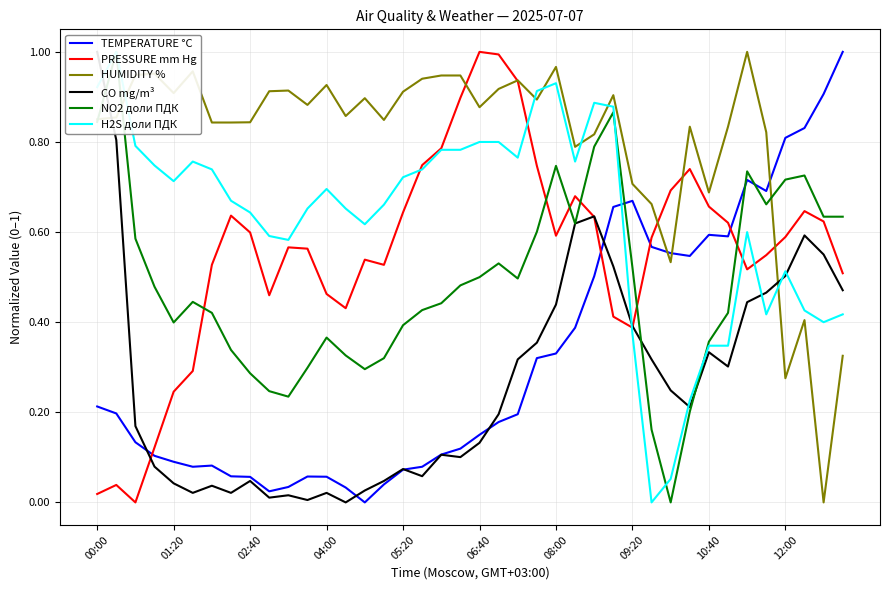

Which series ends up on top after the final intersection of TEMPERATURE °C and PRESSURE mm Hg?

TEMPERATURE °C